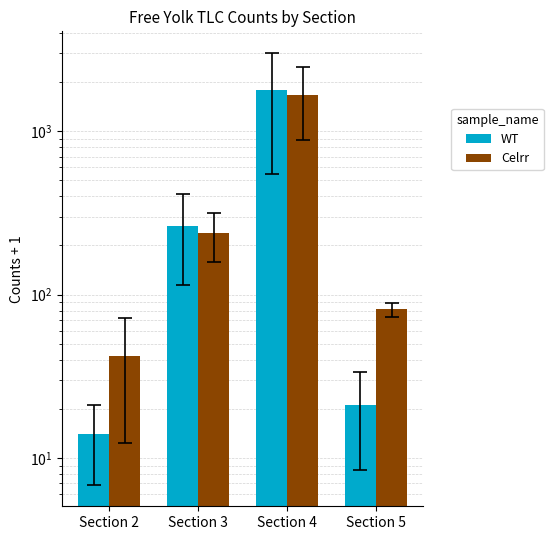

At which label does WT first exceed 264?

Section 3